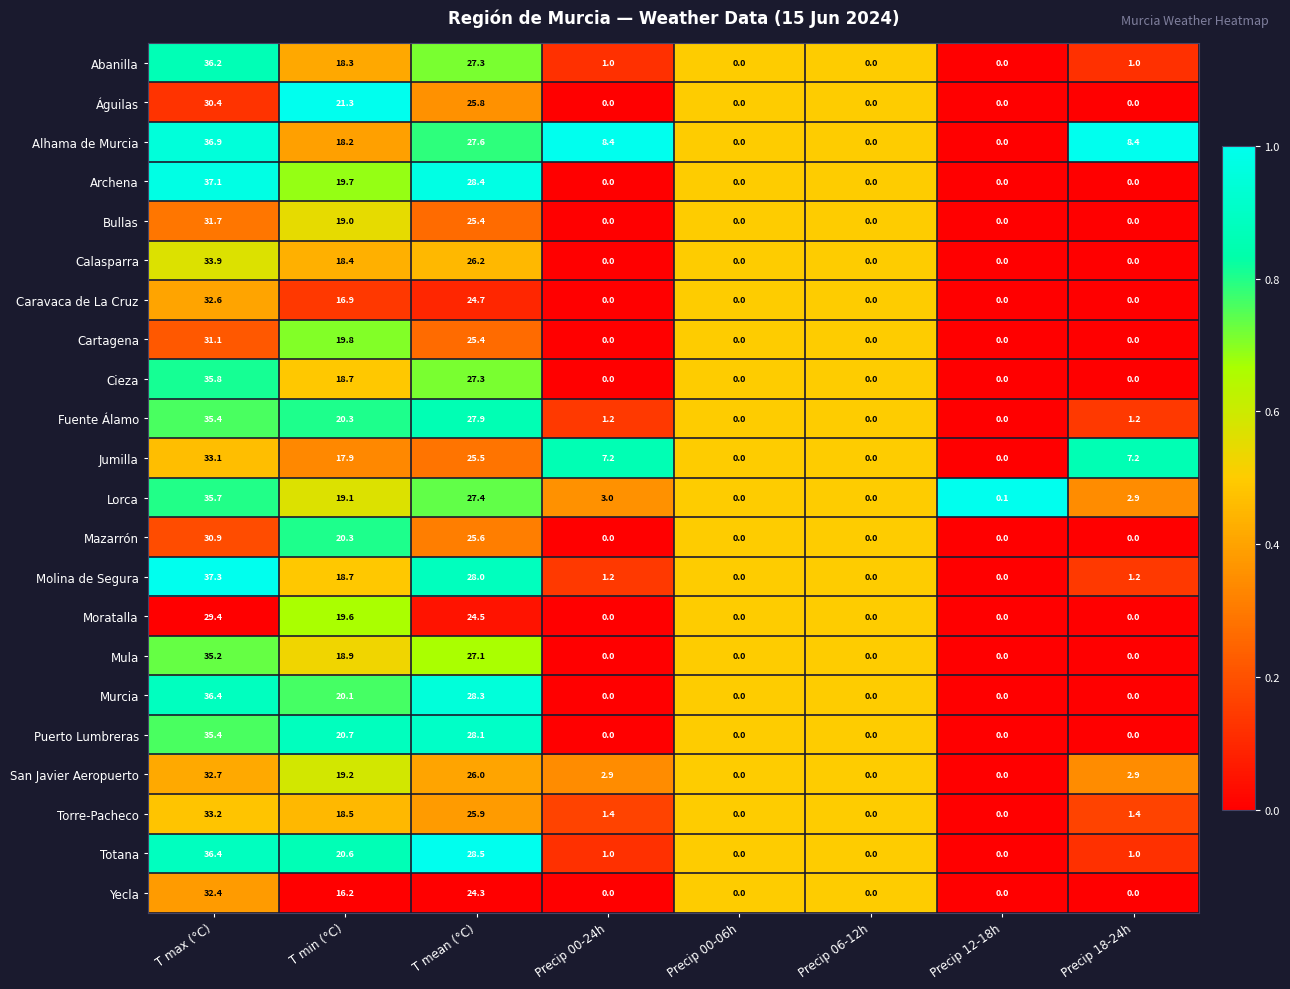

Is it true that Águilas equals 34.5 at T mean (°C)?

False